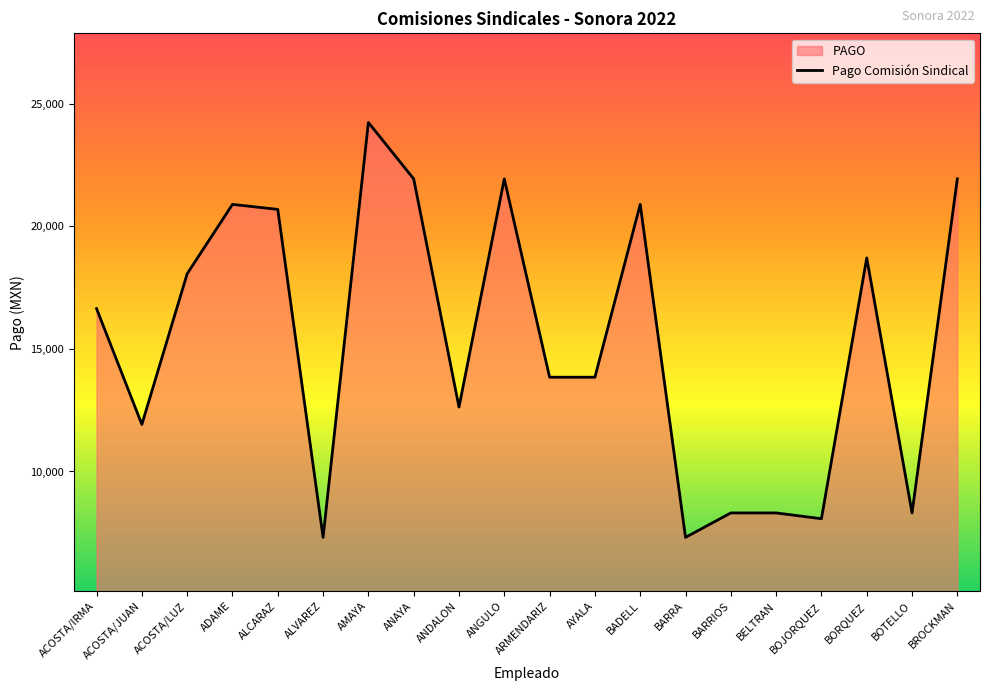

True or false: the data has more than 1 interior local peaks.

True